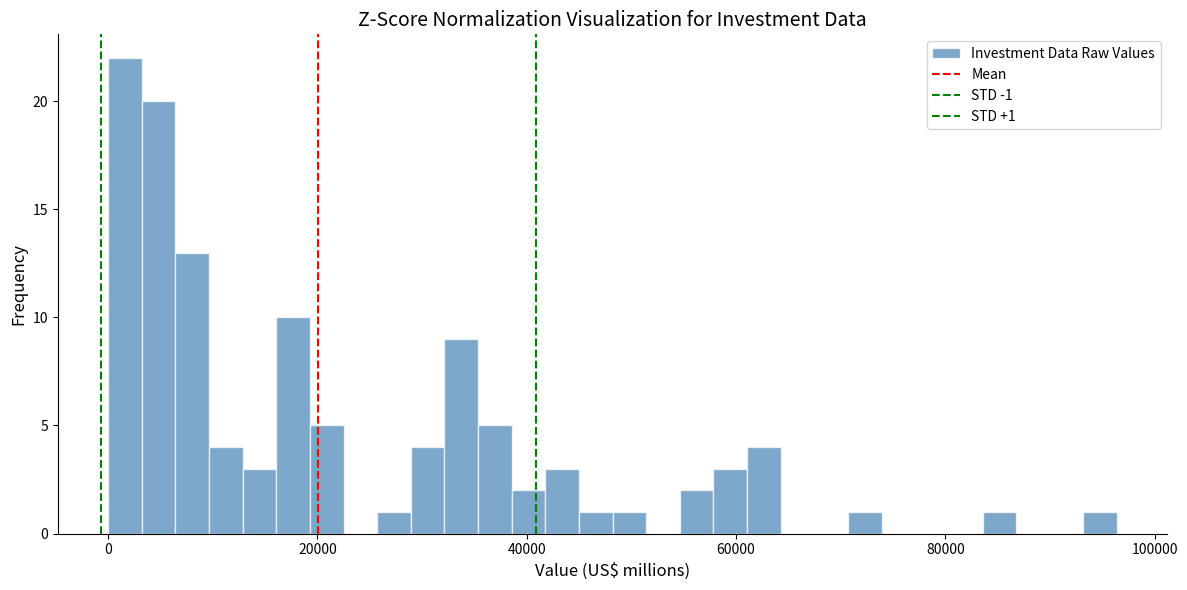

Around what value on the x-axis is the tallest bar? Give the approximate position of its centre, as read against the axis.

2000